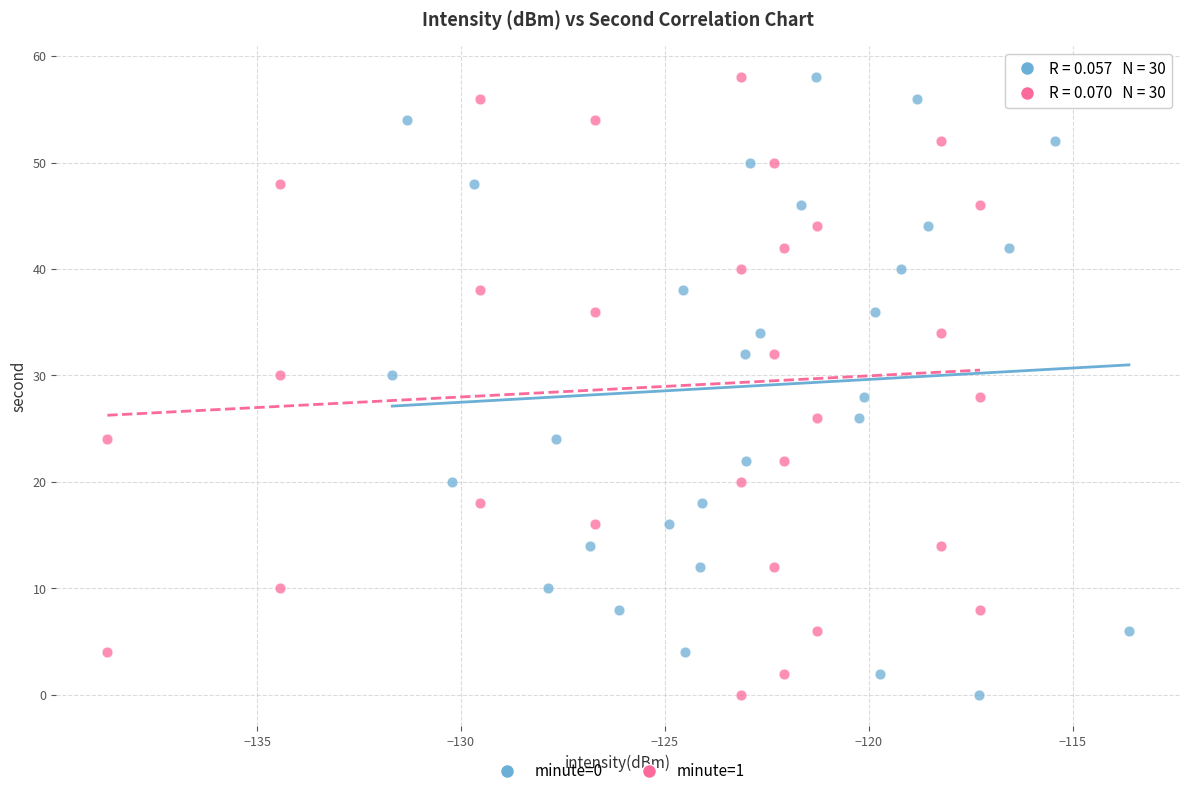

What are all the series names shown in the legend?

minute=0, minute=1